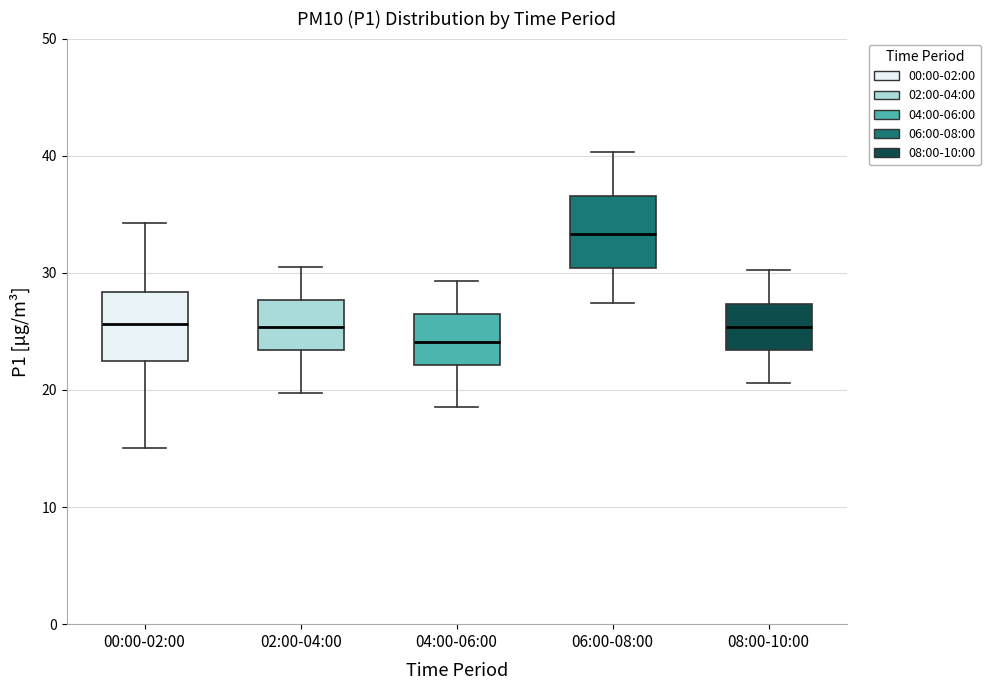

Where is the upper edge of the box for 00:00-02:00 on the y-axis? The values are not printed on the chart, so give them approximately, as read against the axis.

28